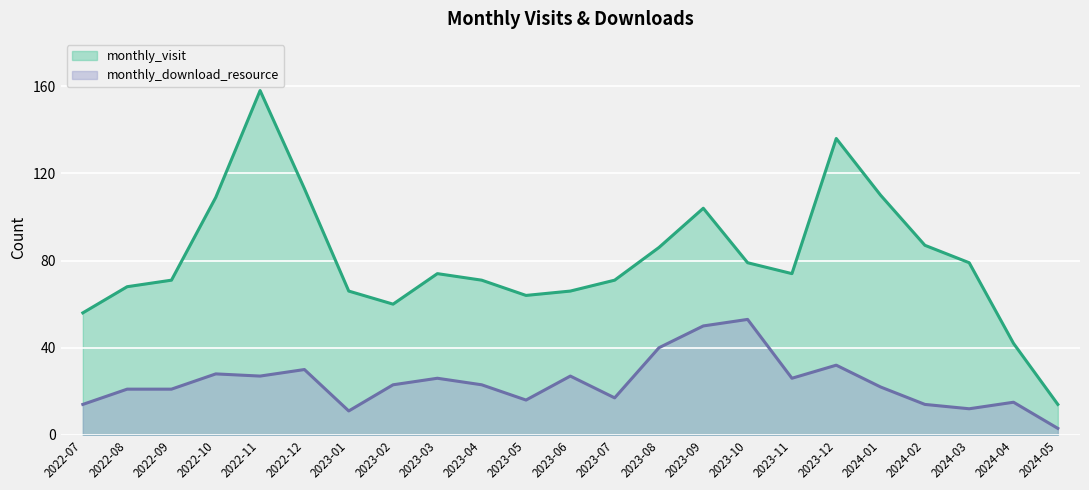

At which category does monthly_download_resource reach its first local valley?

2022-11